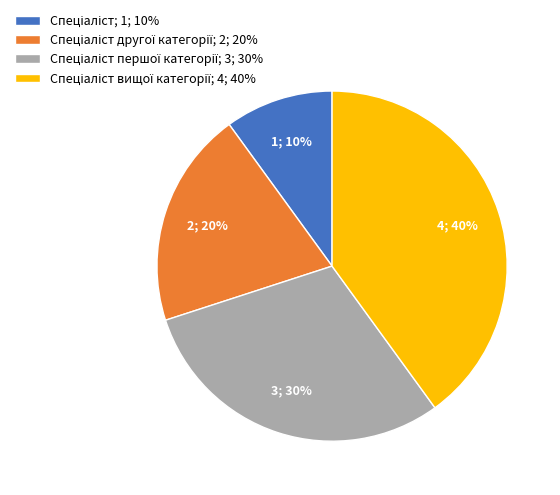

To the nearest percent, what is the average slice percentage?

25%